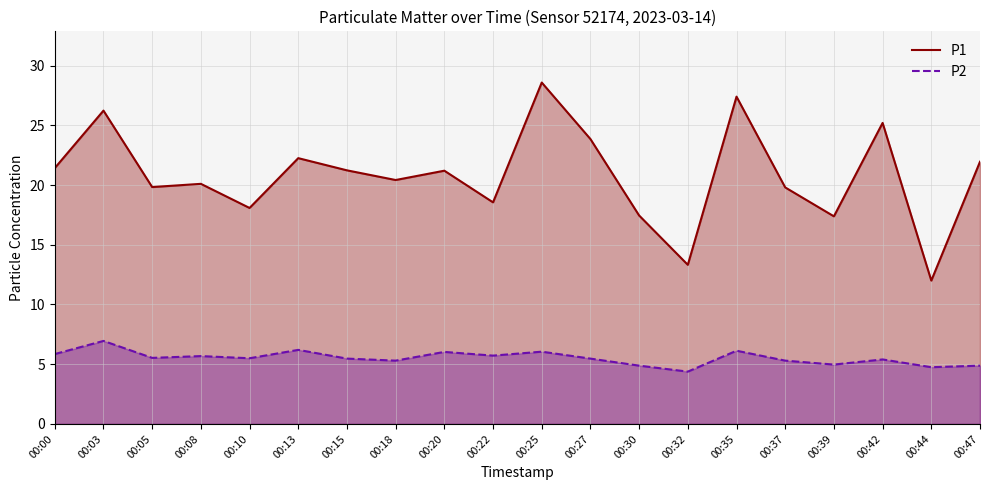

Read the P1 value at 00:37.

19.8